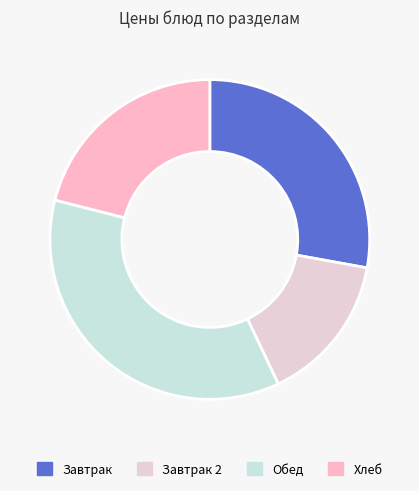

Count the number of slices in the pie.

4